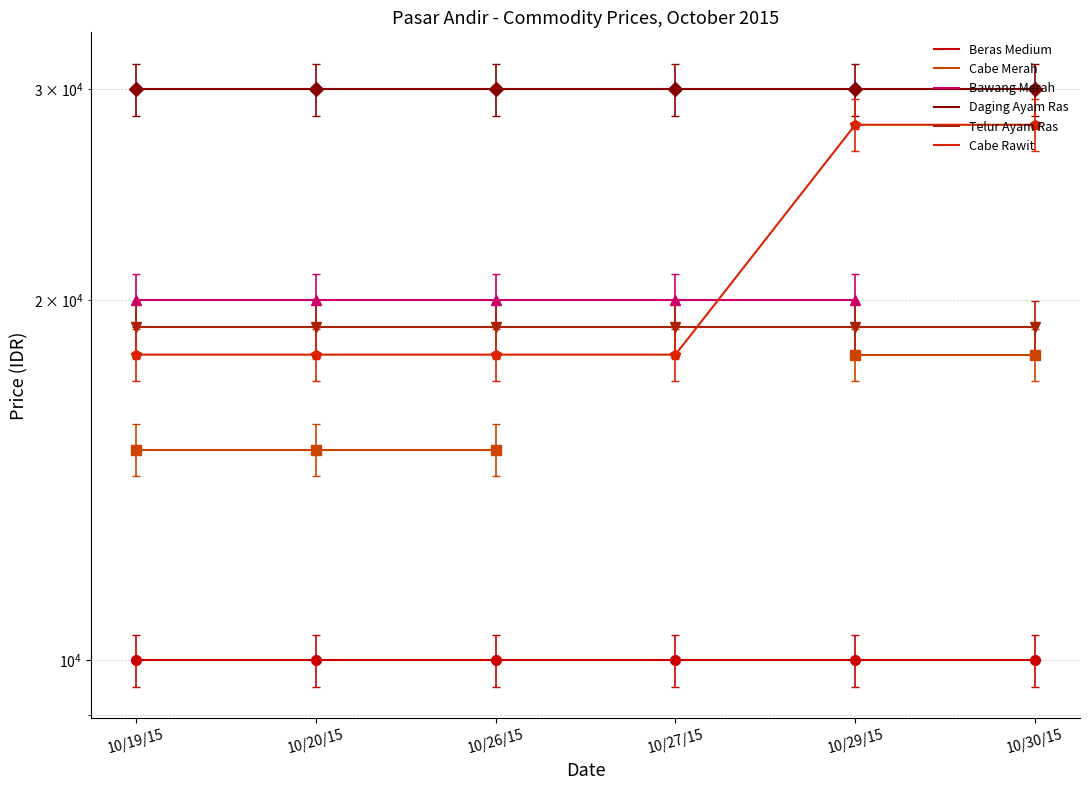

At which label does Cabe Rawit reach its minimum?

10/19/15